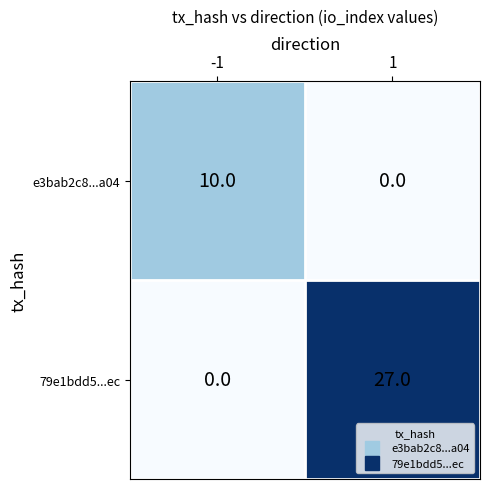

At -1, list the series in order from largest to smallest.

e3bab2c8...a04, 79e1bdd5...ec